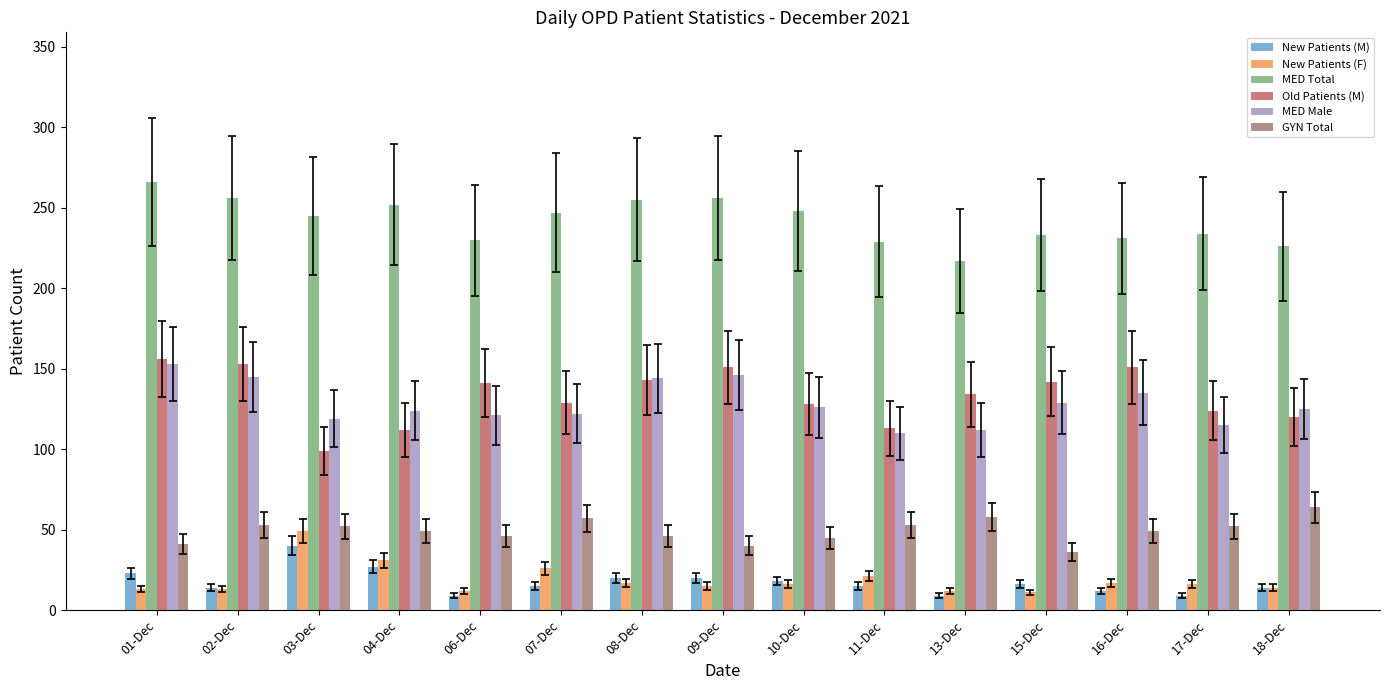

What is the smallest value displayed?

9